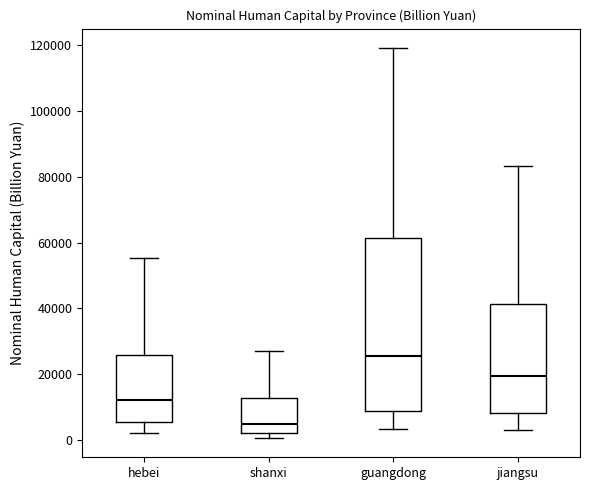

Reading left to right, transcribe this box plot: for each box, give where its median line is, the range the box spans, and where its two whiskers end, as read against the y-axis. The values are not printed on the chart, so give them approximately, as read against the axis.

hebei: median 12000, box 6000 to 26000, whiskers 2000 to 56000
shanxi: median 6000, box 2000 to 12000, whiskers 0 to 28000
guangdong: median 26000, box 10000 to 62000, whiskers 4000 to 118000
jiangsu: median 20000, box 8000 to 42000, whiskers 4000 to 84000